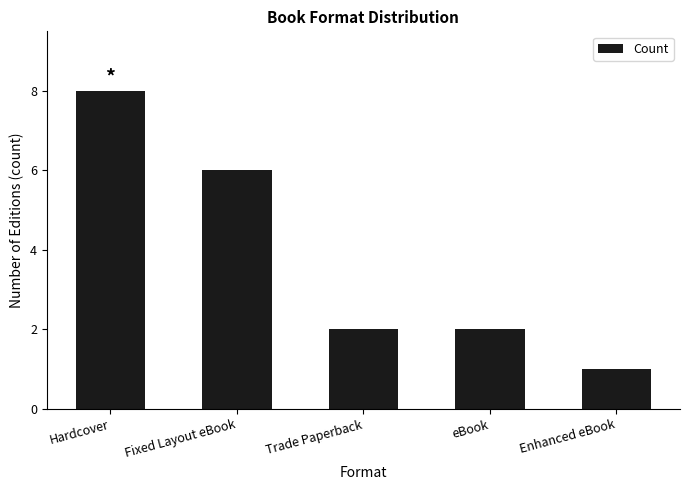

What is the minimum value shown in the chart?

1